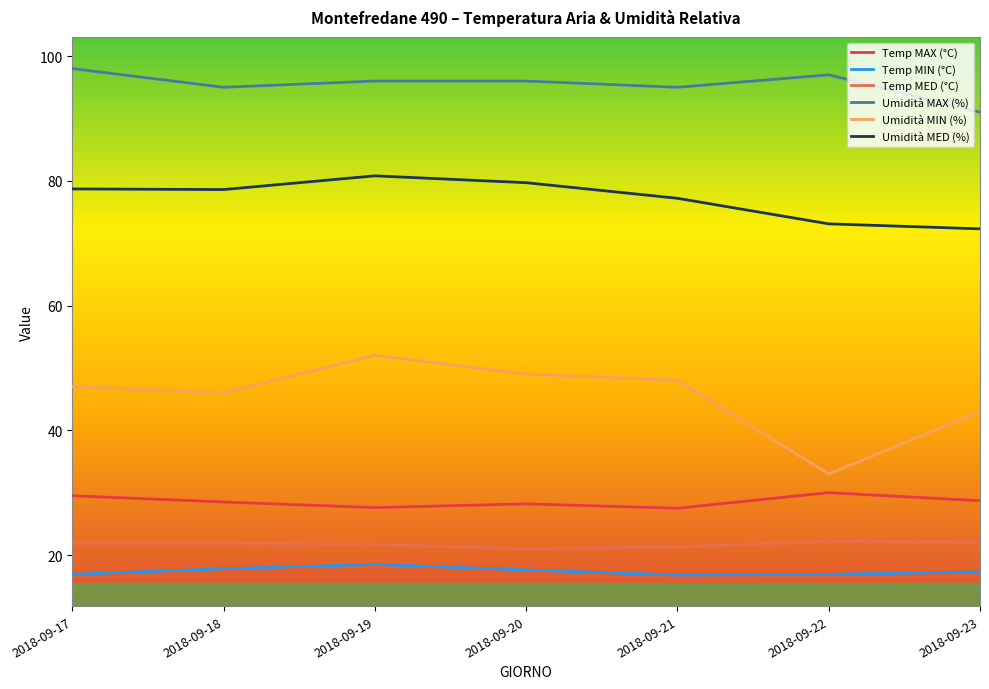

Reading left to right, what are all the values shown in this chart?

Temp MAX (°C): 29.5	28.5	27.6	28.2	27.5	30.0	28.7
Temp MIN (°C): 16.9	17.8	18.5	17.6	16.8	16.9	17.3
Temp MED (°C): 21.9	21.9	21.7	21.0	21.3	22.2	22.1
Umidità MAX (%): 98.0	95.0	96.0	96.0	95.0	97.0	91.0
Umidità MIN (%): 47.0	46.0	52.0	49.0	48.0	33.0	43.0
Umidità MED (%): 78.7	78.6	80.8	79.7	77.2	73.1	72.3